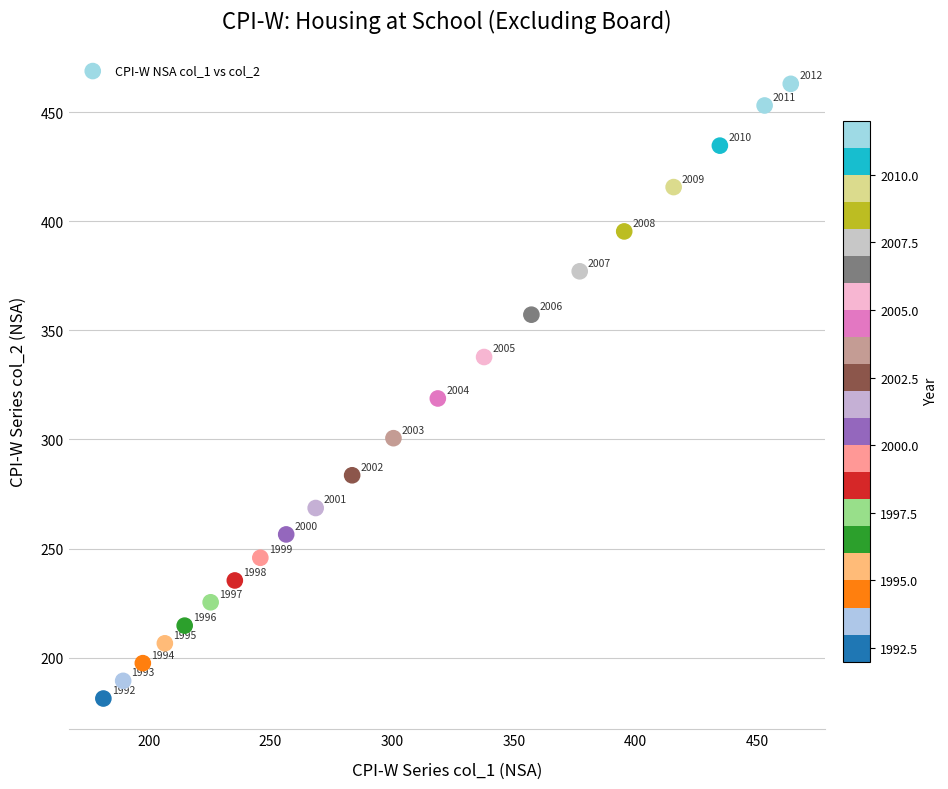

What is the range of Y values (max minus min)?

281.7